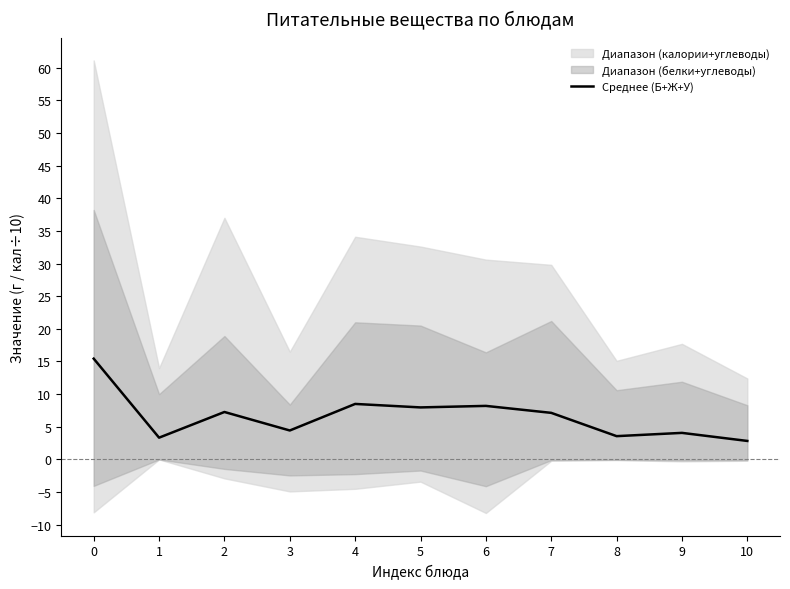

At which category does the data reach its first local peak?

2